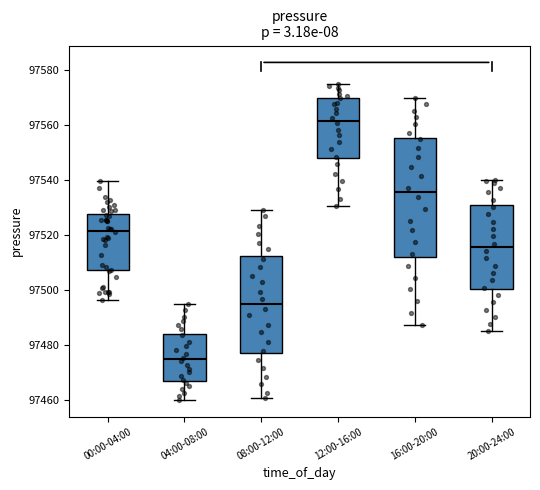

Which box has the highest median line?

12:00-16:00